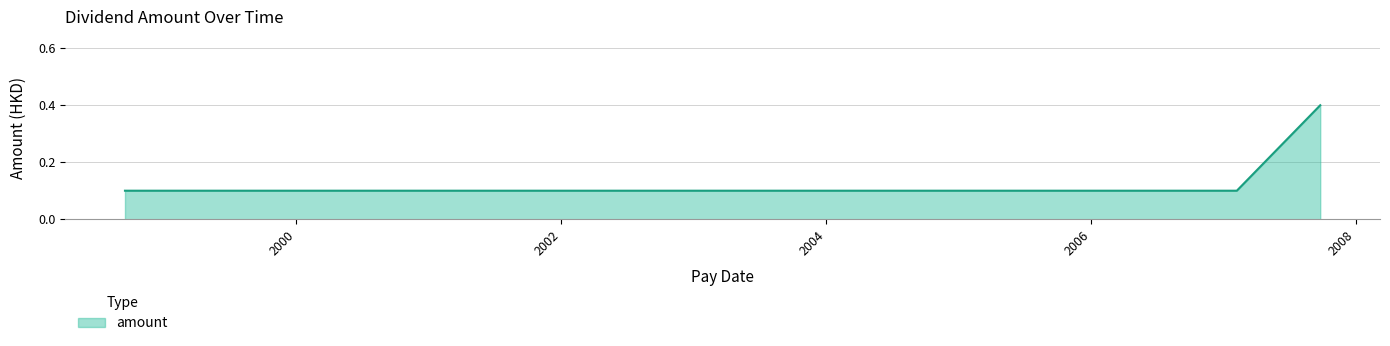

Count the number of data series in this chart.

1